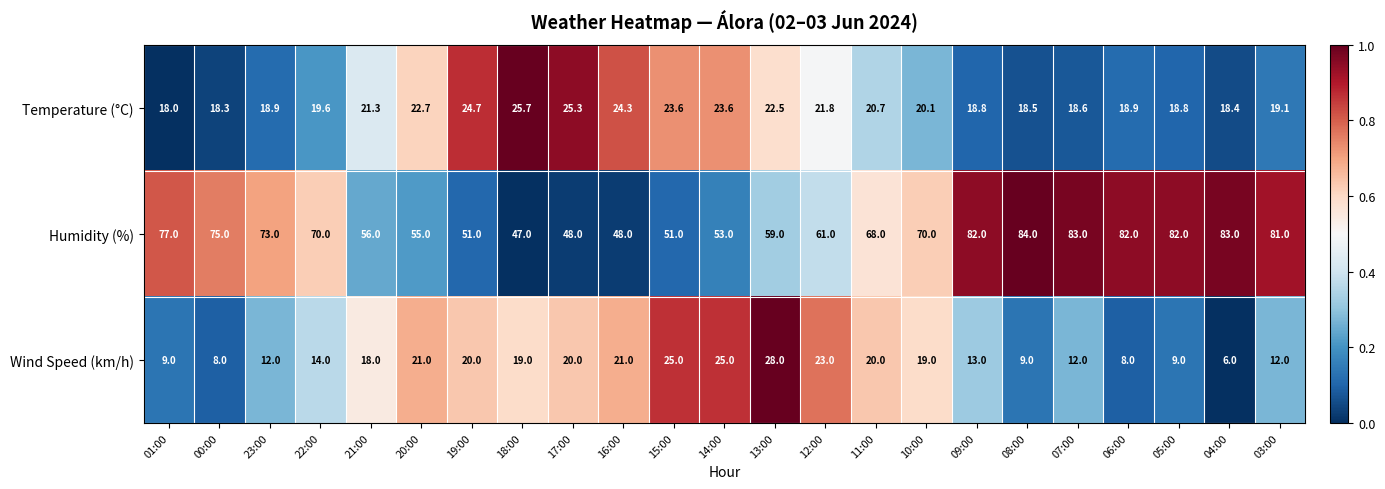

What is the difference between the second highest and second lowest values in the Humidity (%) series?

35.0